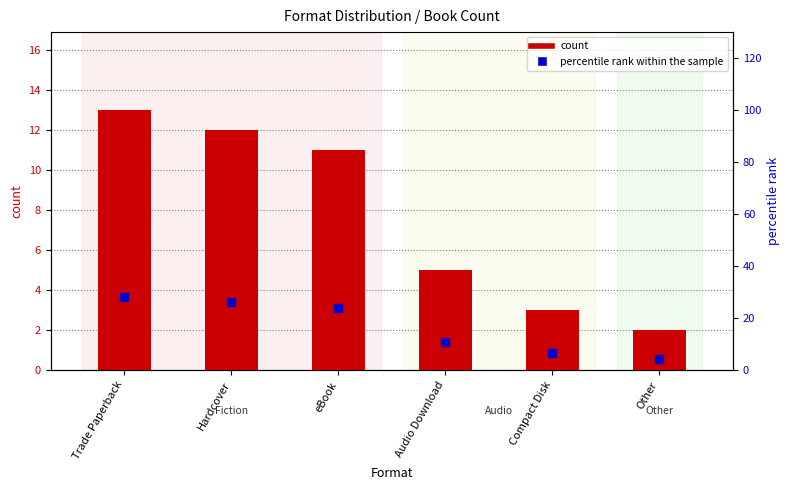

At which category is the sum across all series the highest?

Trade Paperback